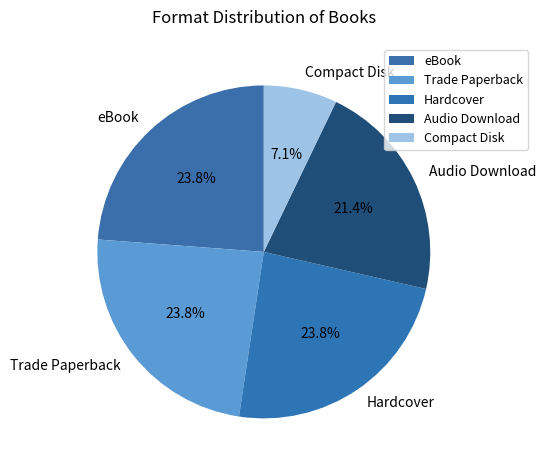

How much of the chart is everything except Audio Download?

78.6%